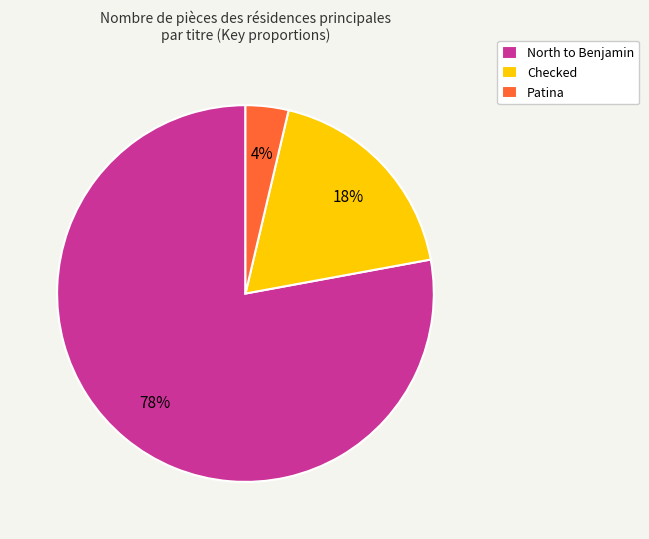

Is the sum of Patina and Checked greater than half?

No